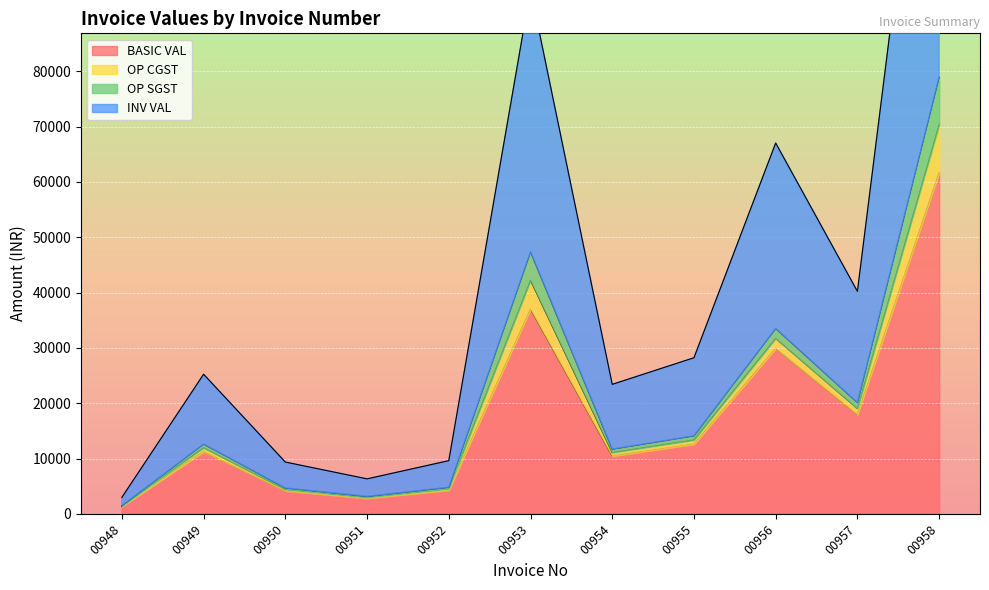

Where does the INV VAL series first go above 12620?

00949